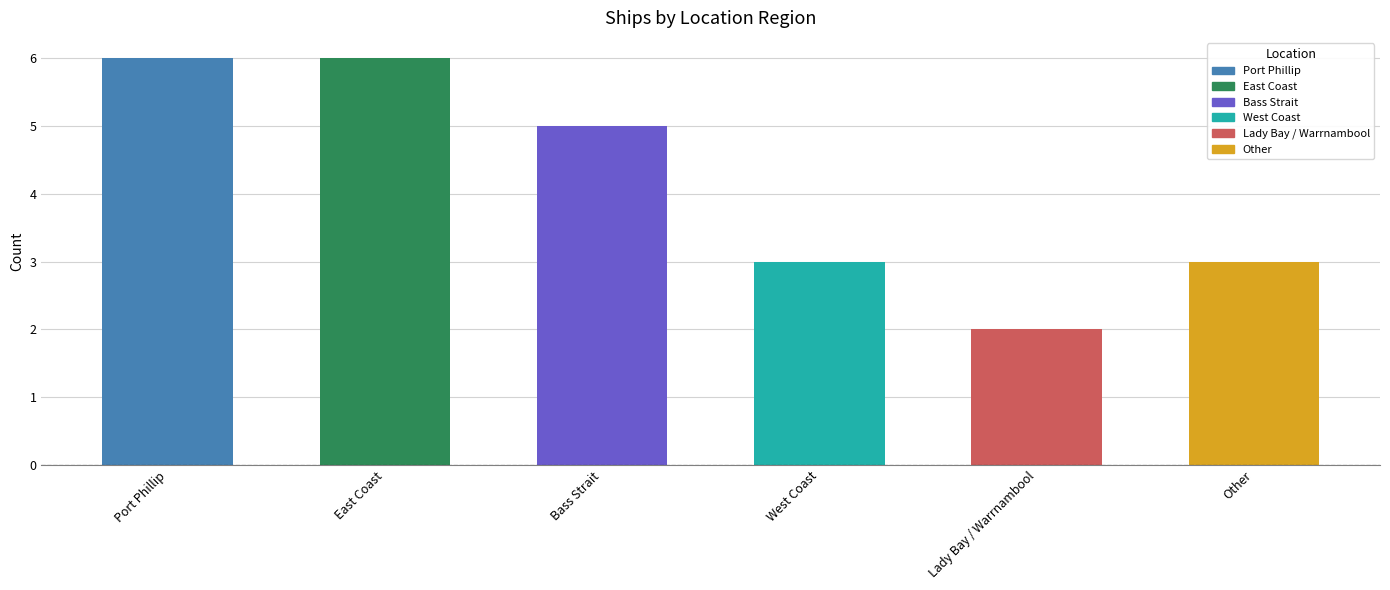

What is the maximum value shown in the chart?

6